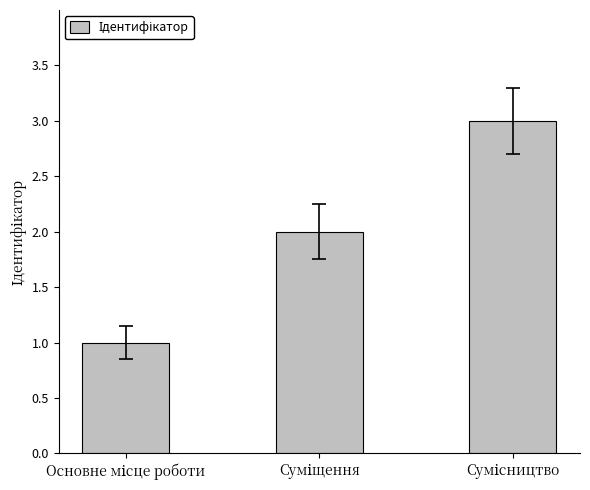

What is the greatest value displayed?

3